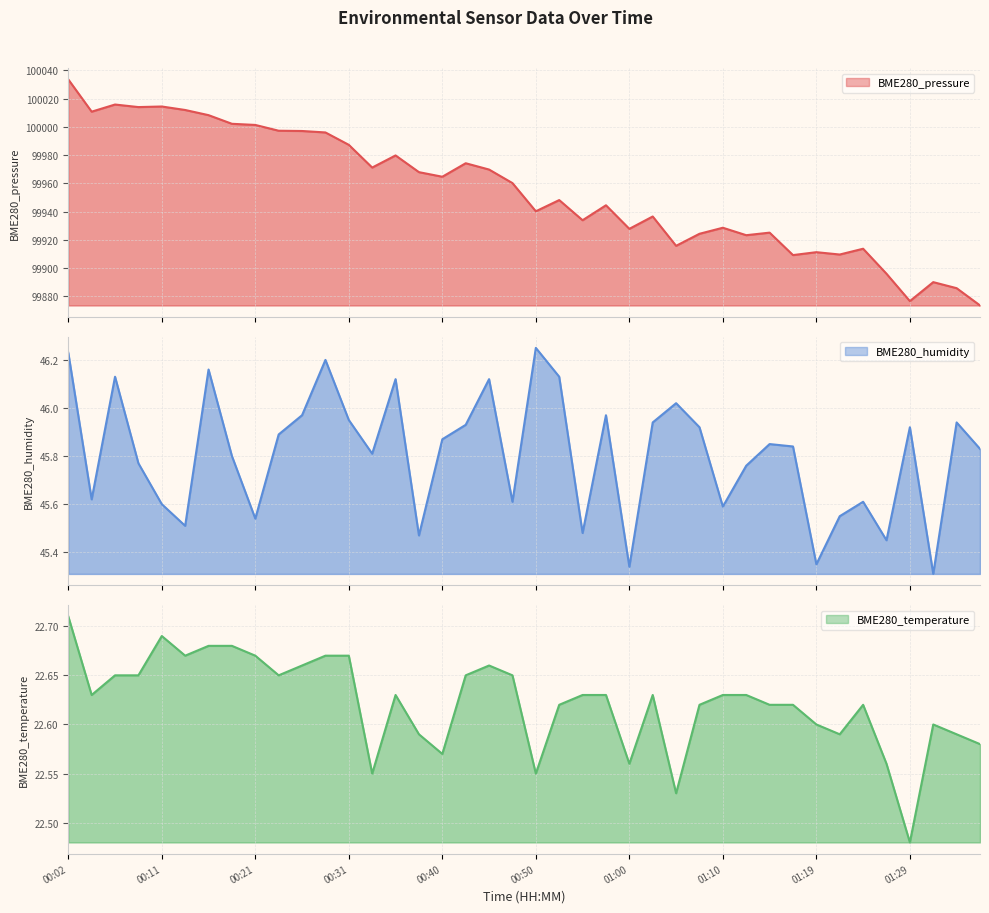

The value of BME280_pressure at 01:17 is 47039.8. True or false?

False